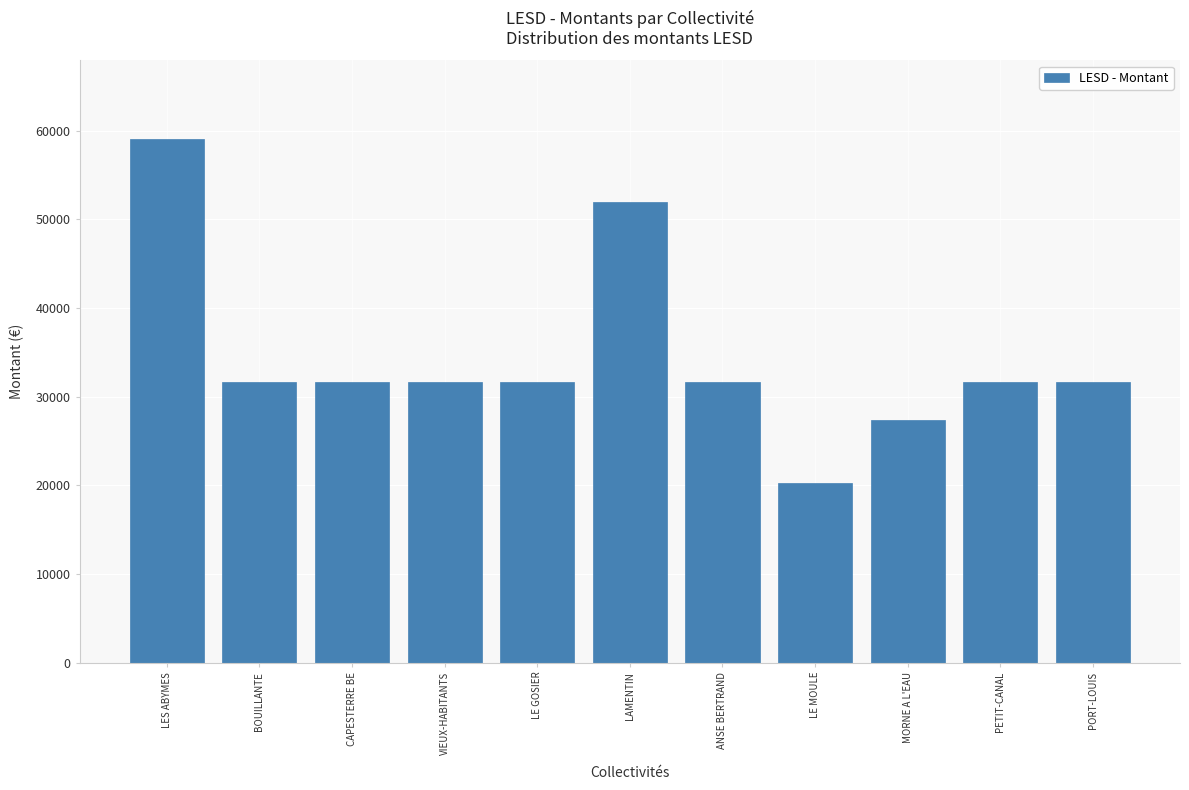

Reading right to left, what are all the values shown in this chart?

31701	31701	27368	20281	31701	51982	31701	31701	31701	31701	59069